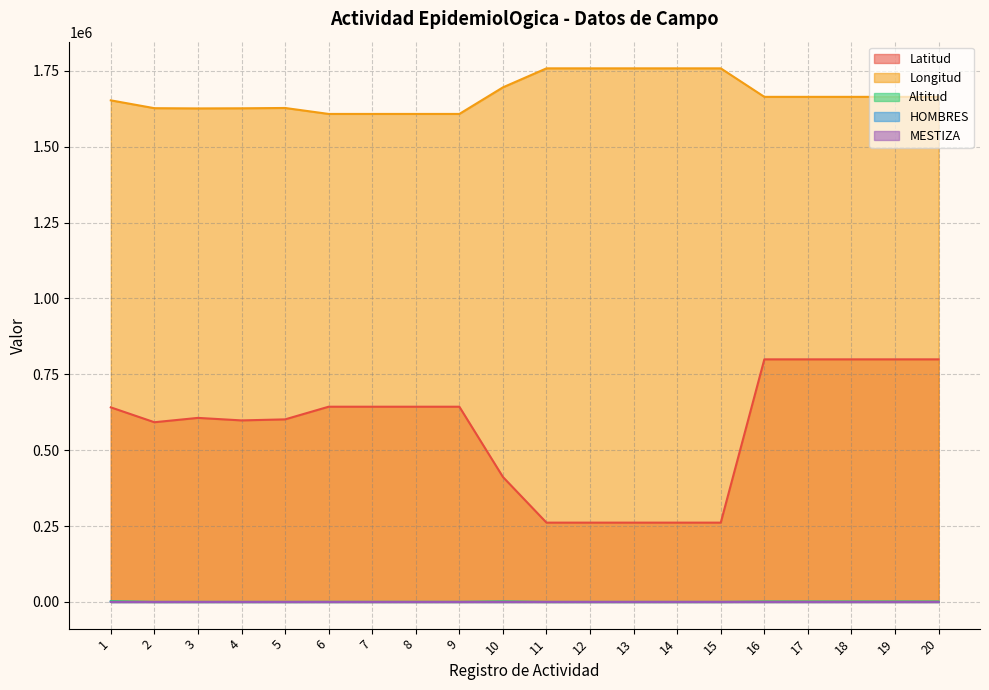

What are all the series names shown in the legend?

Latitud, Longitud, Altitud, HOMBRES, MESTIZA